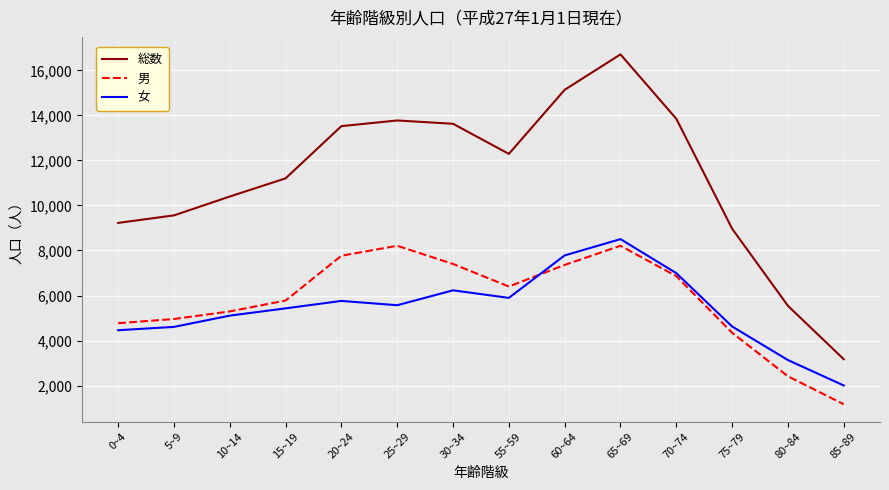

What is the spread (max minus min) of values at 30~34?

7401